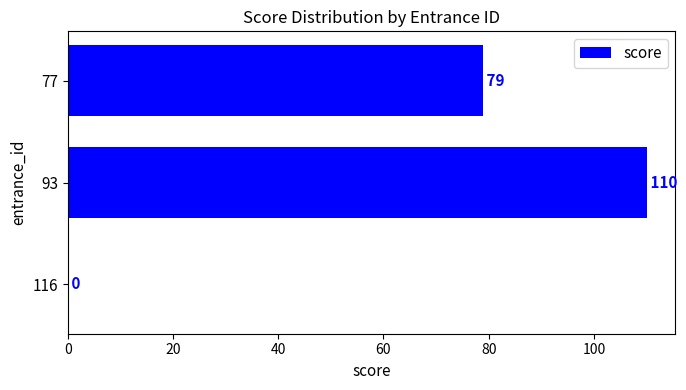

Reading bottom to top, transcribe all the data shown in this chart.

116=0	93=110	77=79